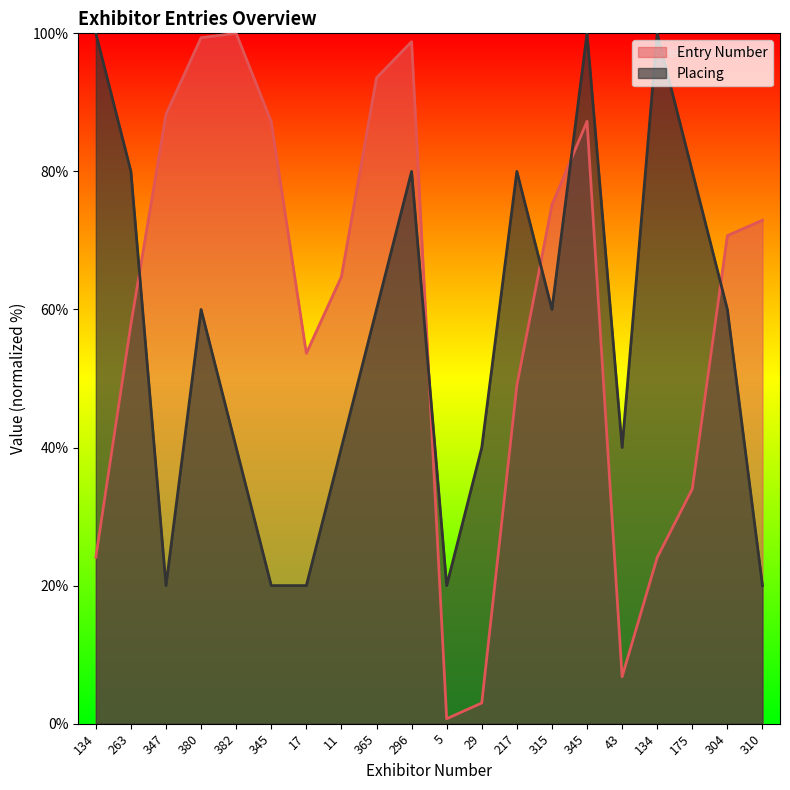

What is the sum of all Entry Number values?

1191.2